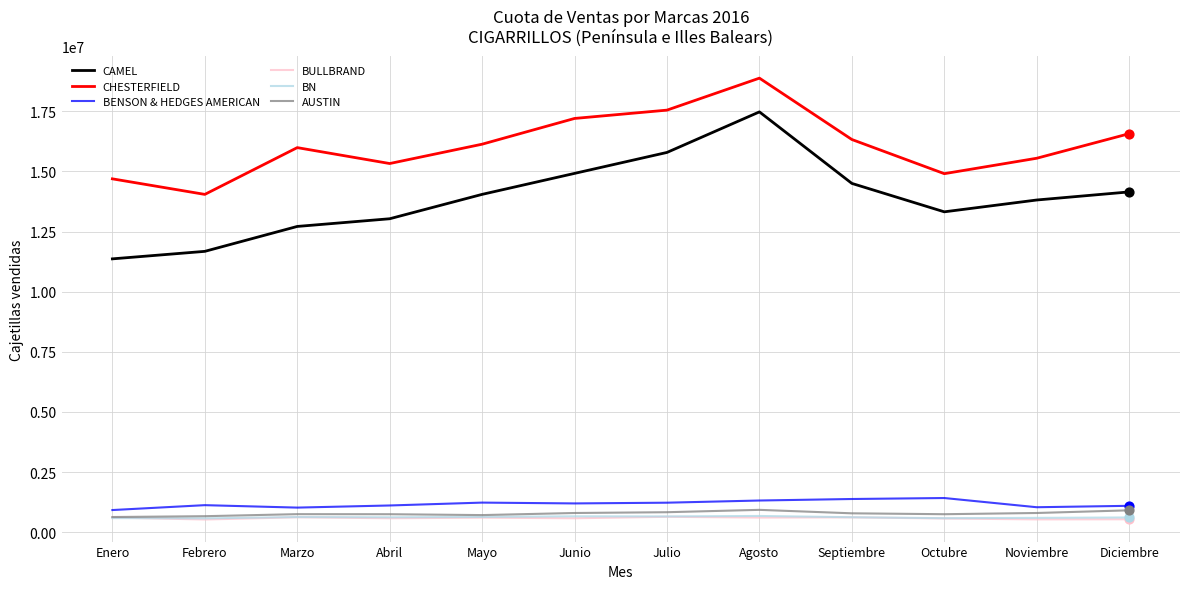

What are all the series names shown in the legend?

CAMEL, CHESTERFIELD, BENSON & HEDGES AMERICAN, BULLBRAND, BN, AUSTIN